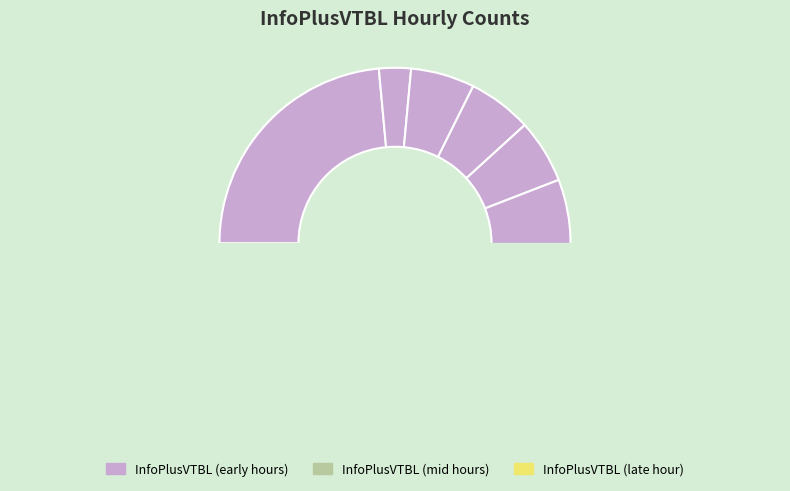

To the nearest percent, what is the difference between the 17:00 and 14:00 slice percentages?

3%